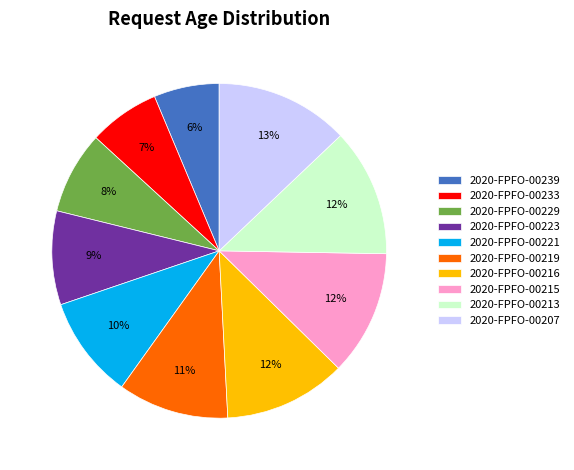

Do 2020-FPFO-00215 and 2020-FPFO-00229 together represent more than half of the pie?

No